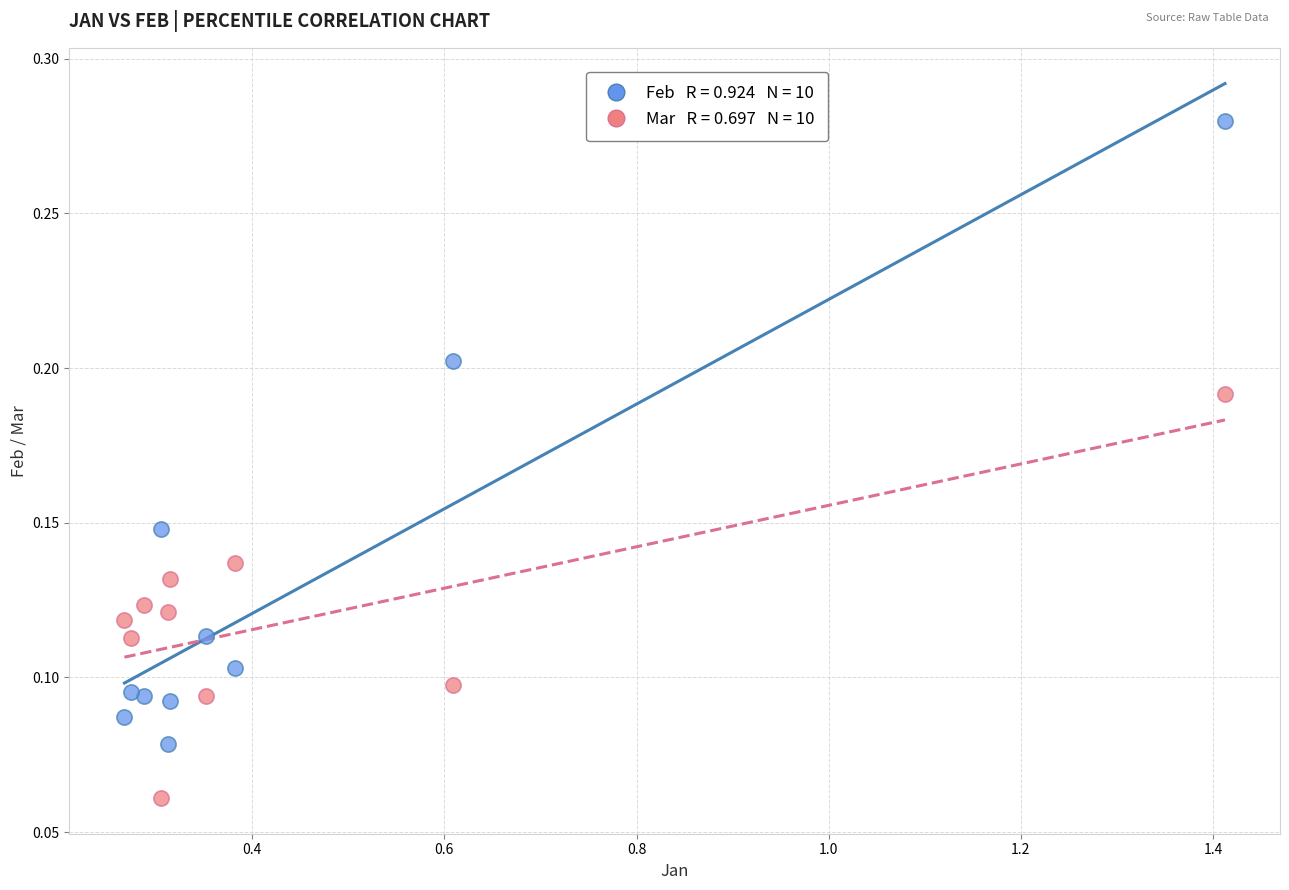

Across all data points, what is the range of X values (max minus min)?

1.1